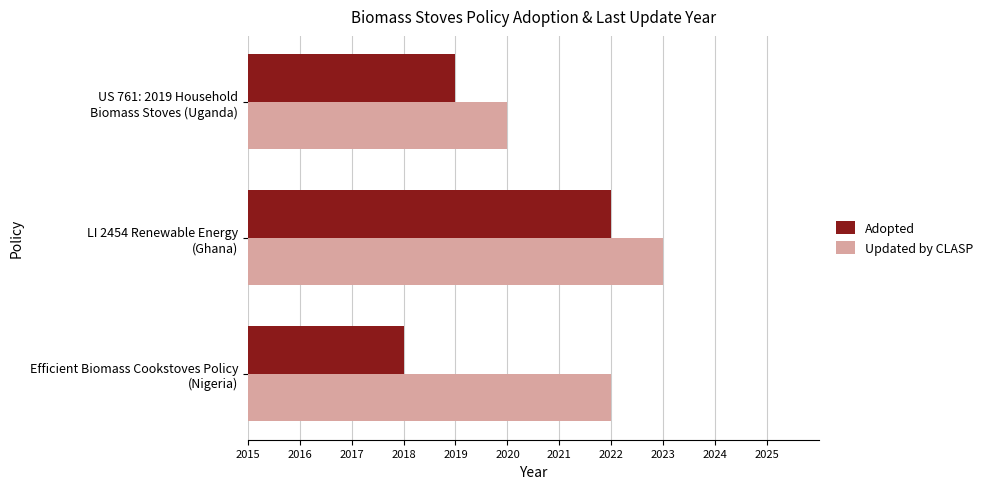

Rank the series by their average value, from lowest to highest.

Adopted, Updated by CLASP